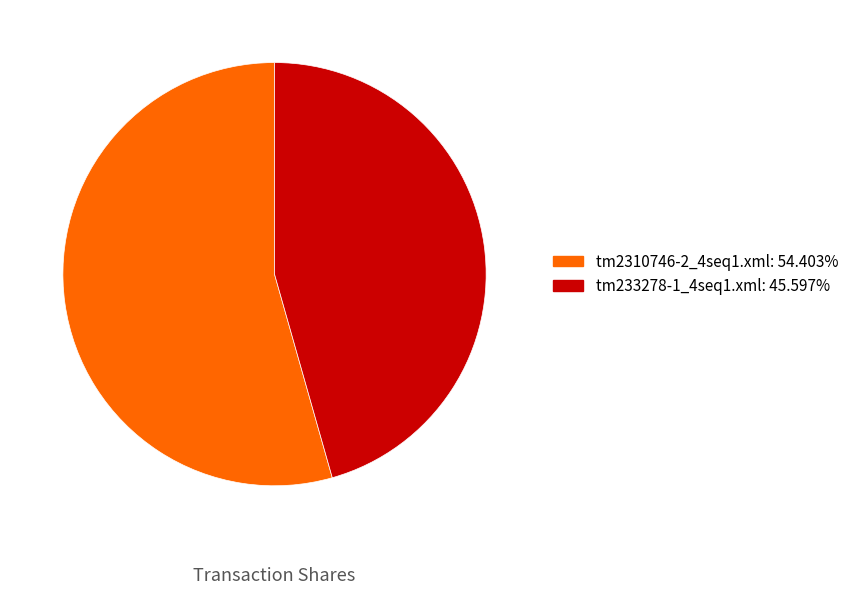

Do tm233278-1_4seq1.xml and tm2310746-2_4seq1.xml together represent more than half of the pie?

Yes